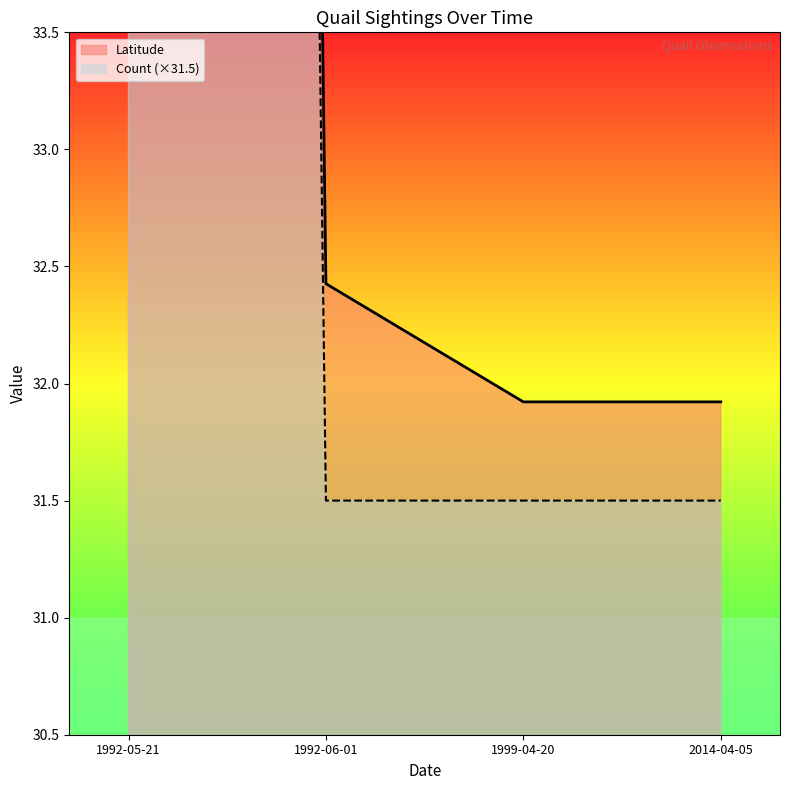

Between 1999-04-20 and 2014-04-05, which series saw the biggest shift?

Latitude